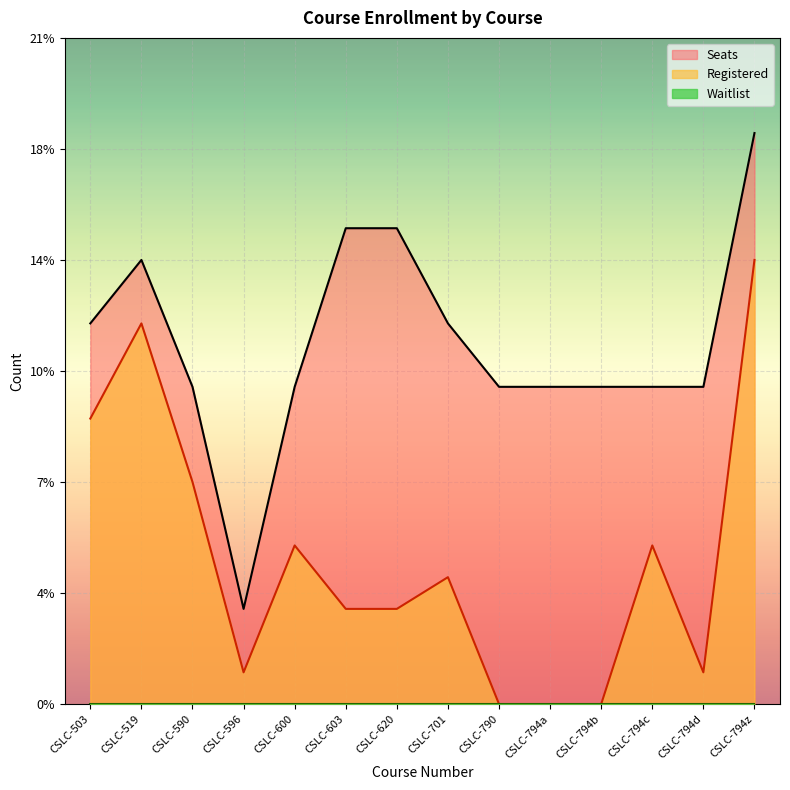

The value of Seats at CSLC-519 is 14. True or false?

True